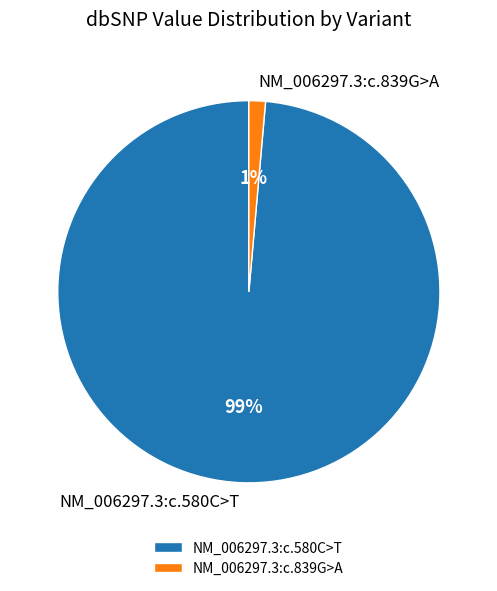

To the nearest percent, what is the average slice percentage?

50%